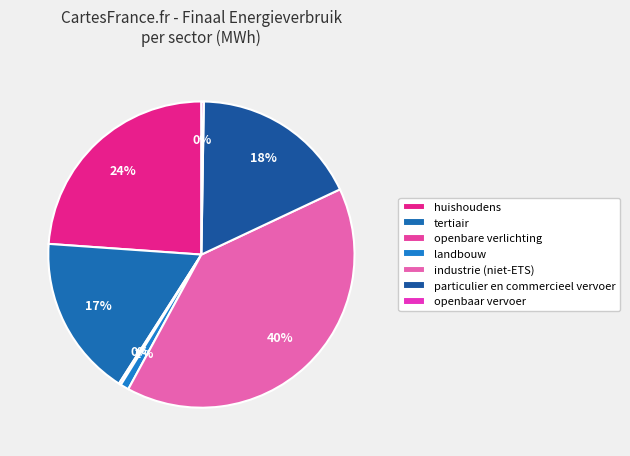

True or false: industrie (niet-ETS) accounts for 40% of the total.

True